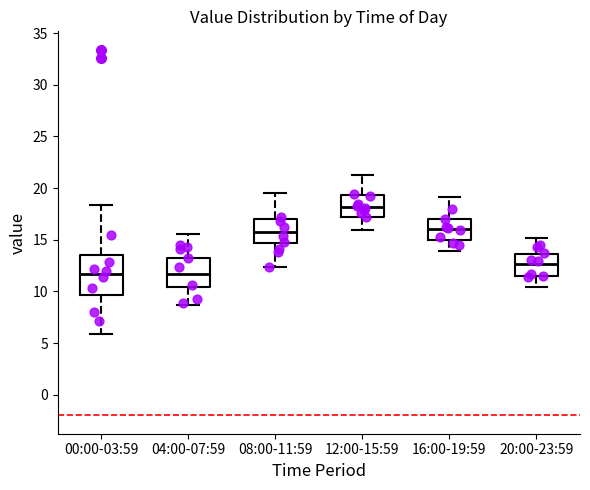

Comparing the boxes themselves (not the whiskers), which one is the tallest?

00:00-03:59